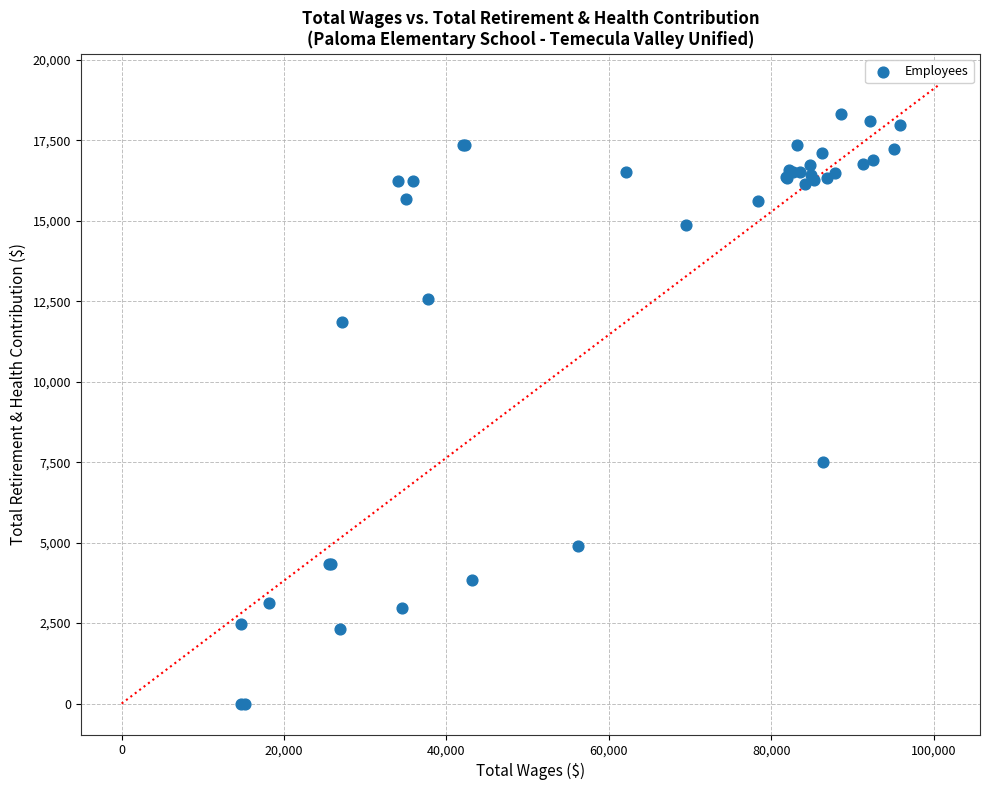

What Y value in the scatter plot is closest to 9157?

7497